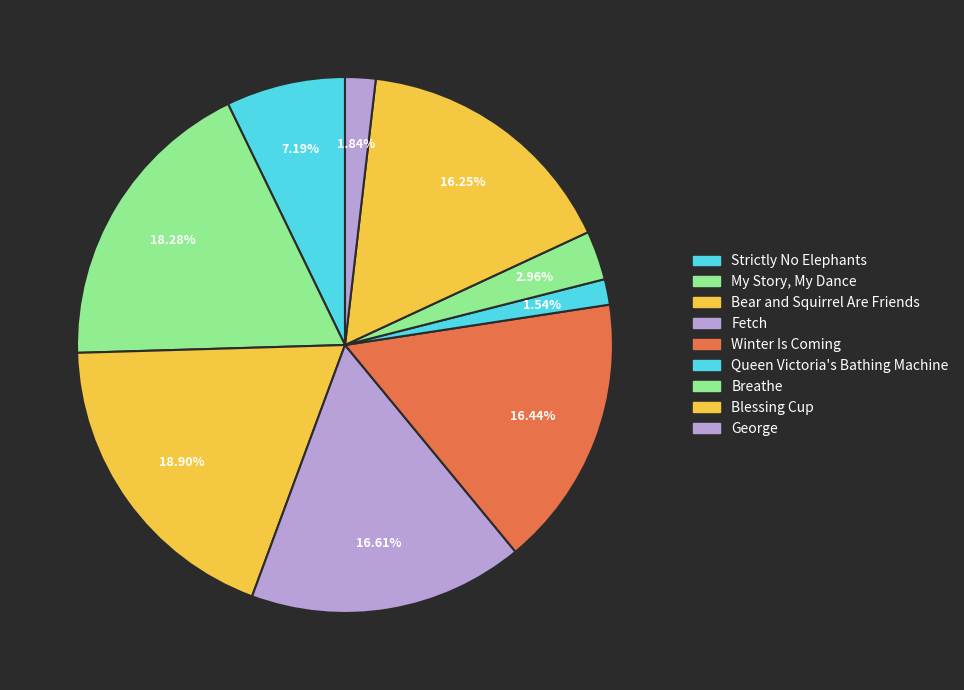

Count the number of slices in the pie.

9